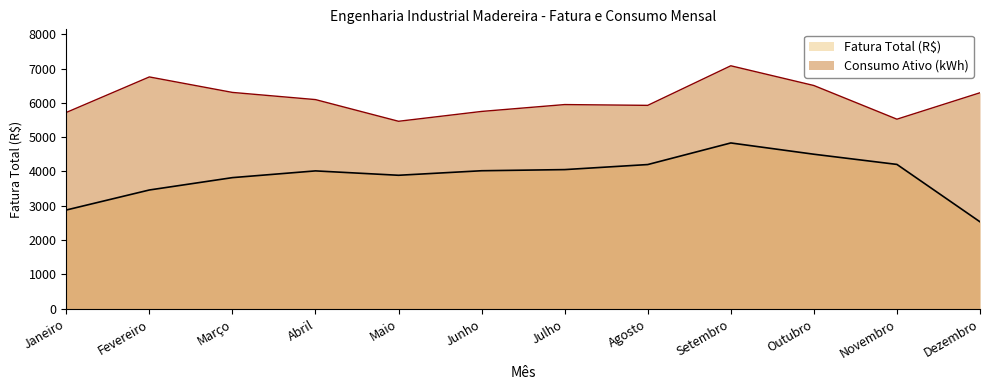

Is the value of Consumo Ativo (kWh) at Novembro greater than the value of Fatura Total (R$) at Março?

Yes